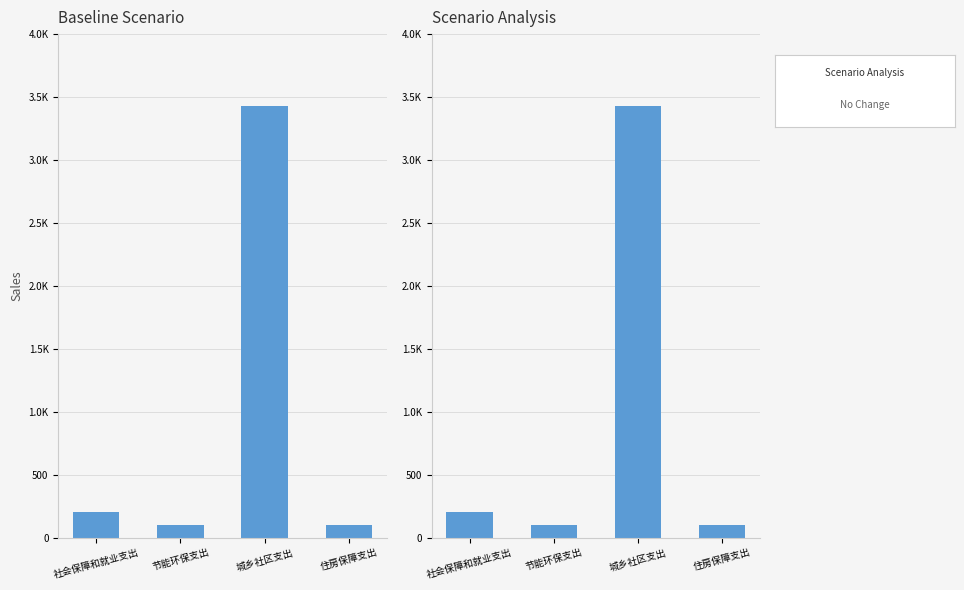

What is the average value of the Scenario Analysis series?

958.6